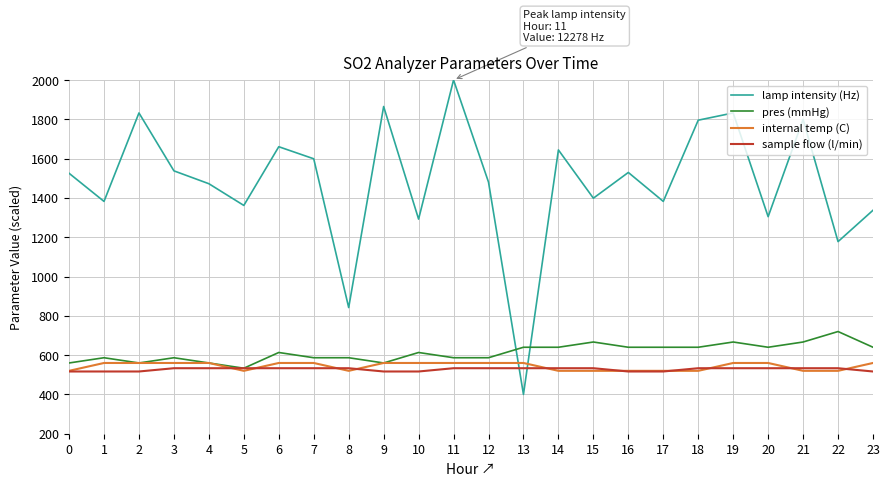

Which category has the highest value across all series?

11